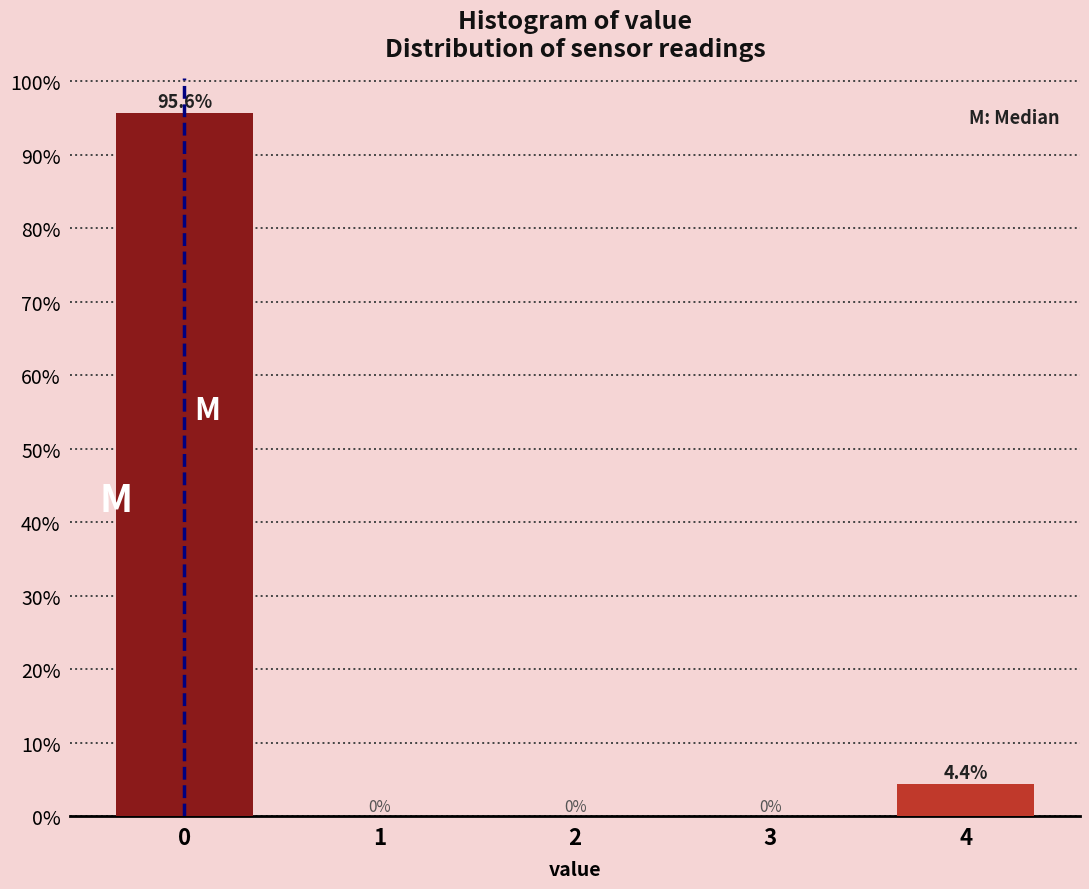

Reading left to right, list every bar in this chart as the range it spans on the x-axis followed by its height.

-0.5 to 0.5: 95.6
0.5 to 1.5: 0.0
1.5 to 2.5: 0.0
2.5 to 3.5: 0.0
3.5 to 4.5: 4.4